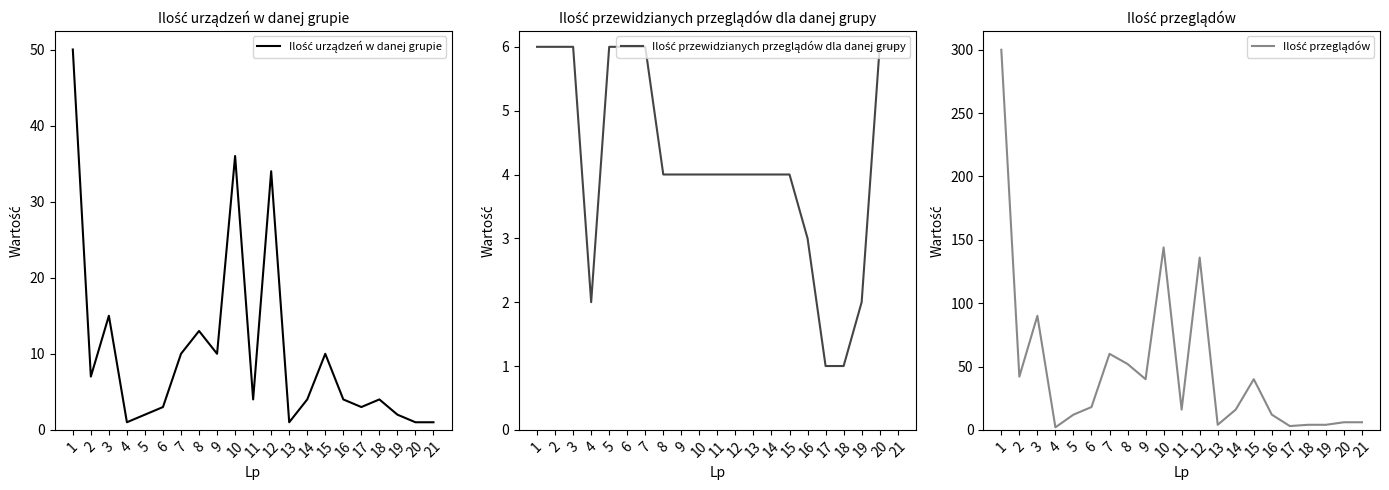

Which series has the largest range (max minus min)?

Ilość przeglądów